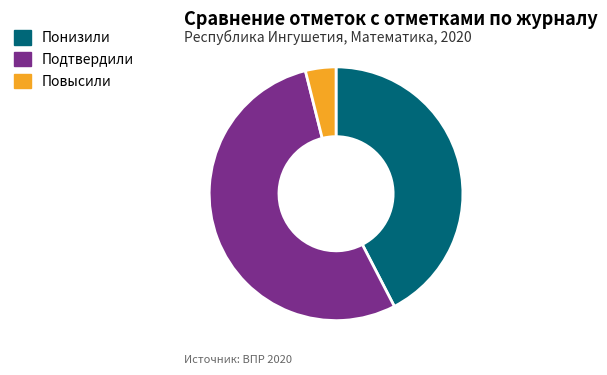

Which has a higher value, Понизили or Повысили?

Понизили